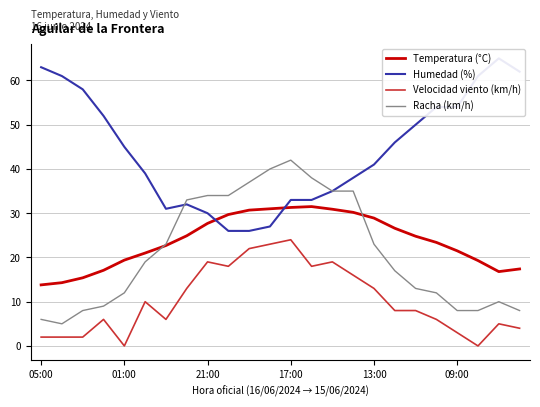

True or false: Racha (km/h) and Velocidad viento (km/h) intersect in this chart.

False